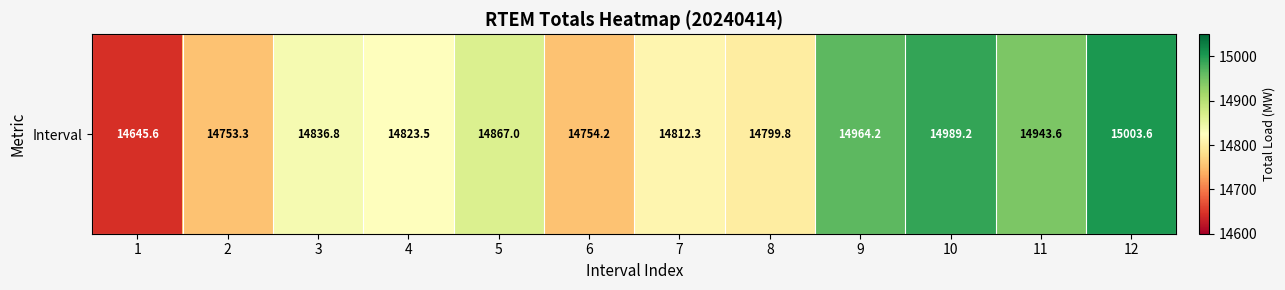

What is the sum of all values?

178193.1